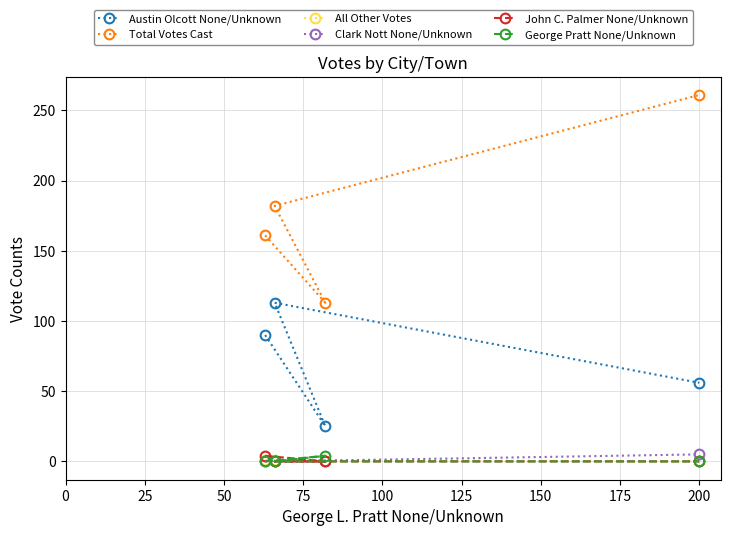

What is the average value of the Clark Nott None/Unknown series?

1